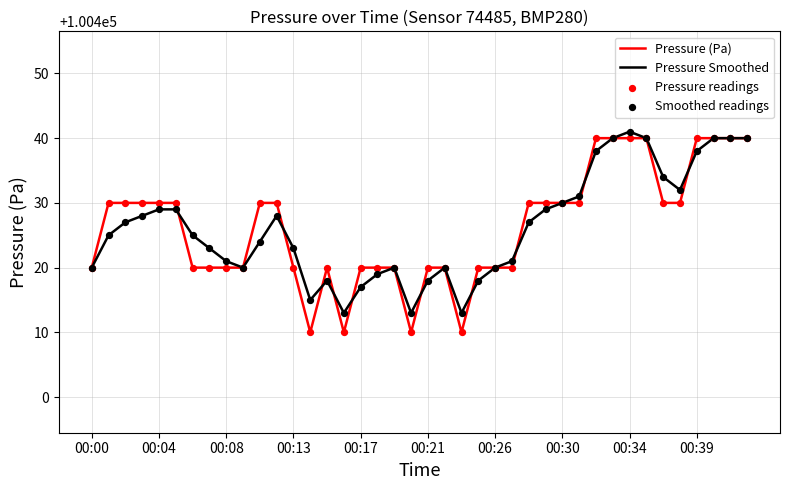

What is the greatest value displayed?

100441